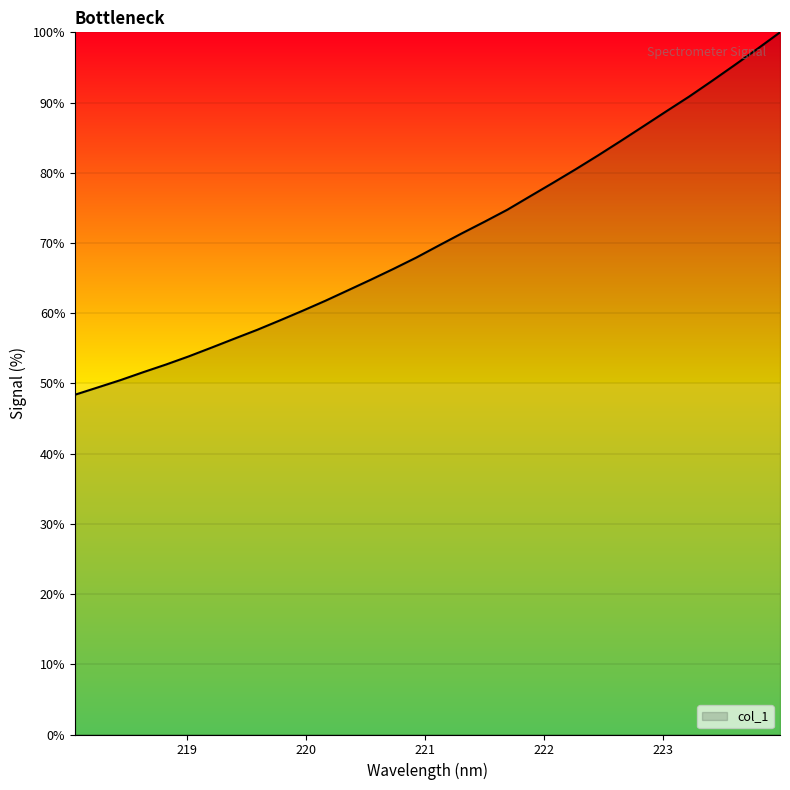

What is the difference between the maximum and minimum values?

51.6